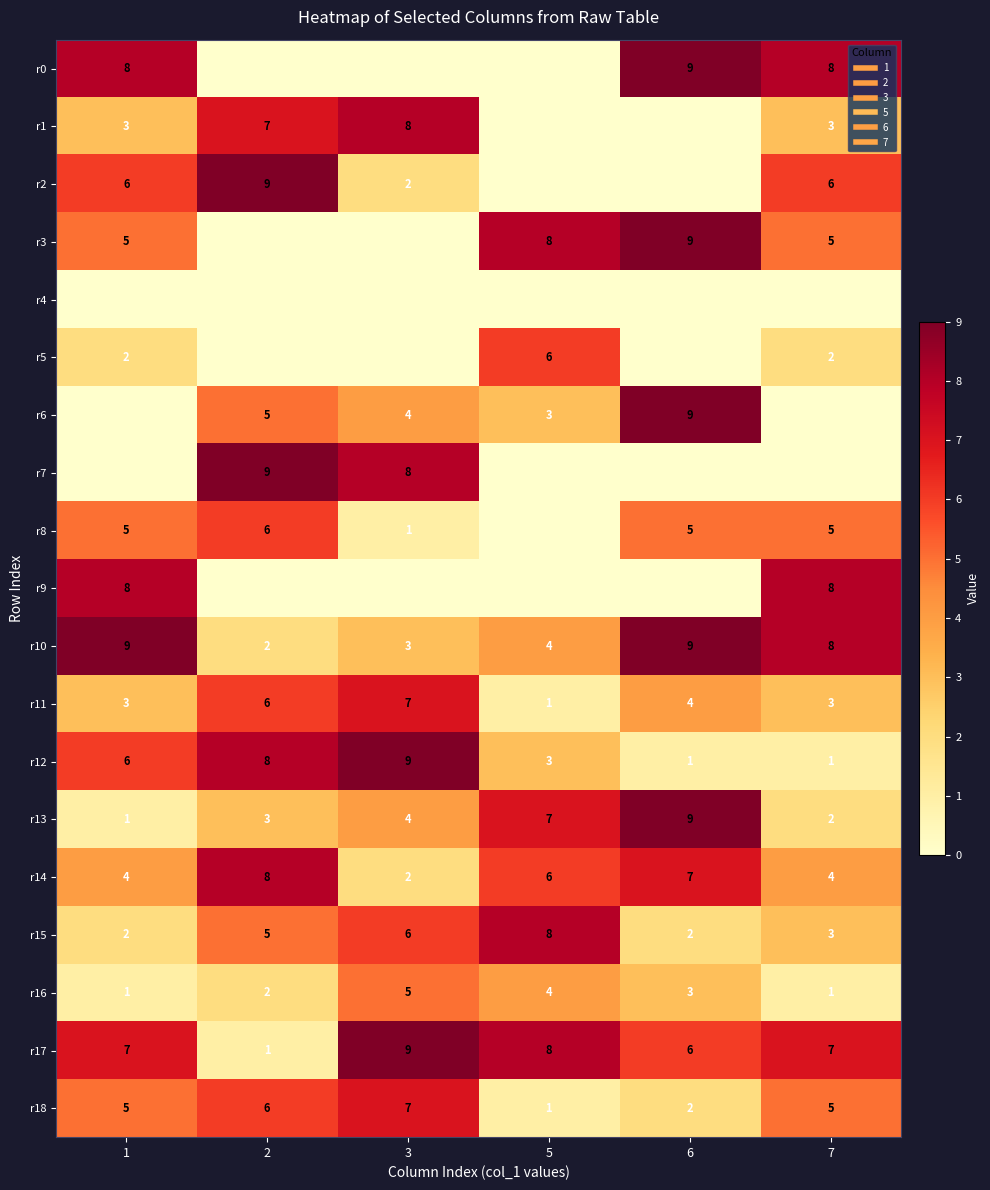

What is the average value of the r1 series?

4